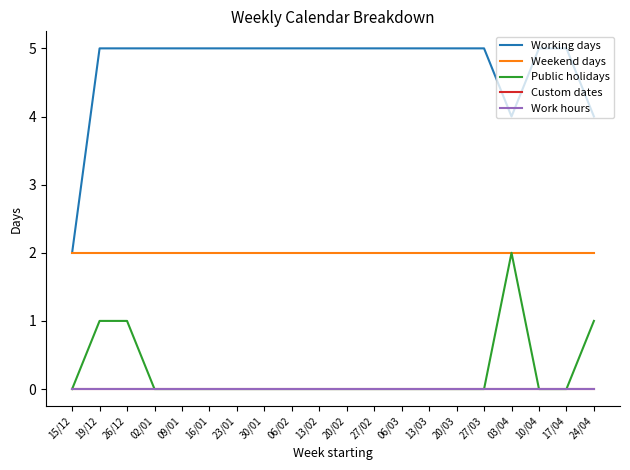

At which category is the sum across all series the highest?

19/12